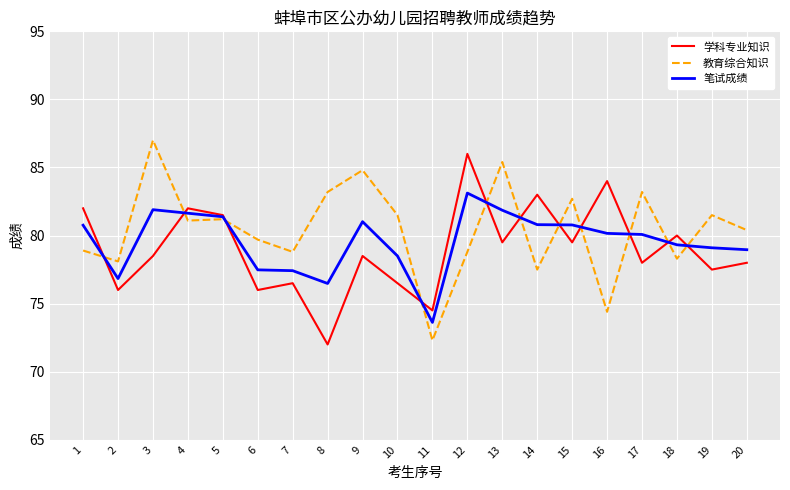

Rank the series at 4 from lowest to highest value.

教育综合知识, 笔试成绩, 学科专业知识